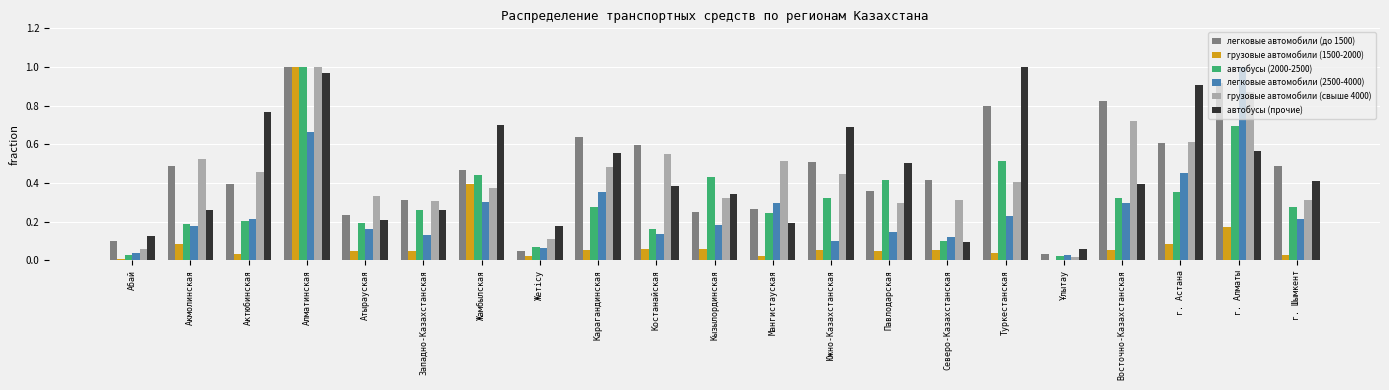

Does the chart contain stacked bars?

No